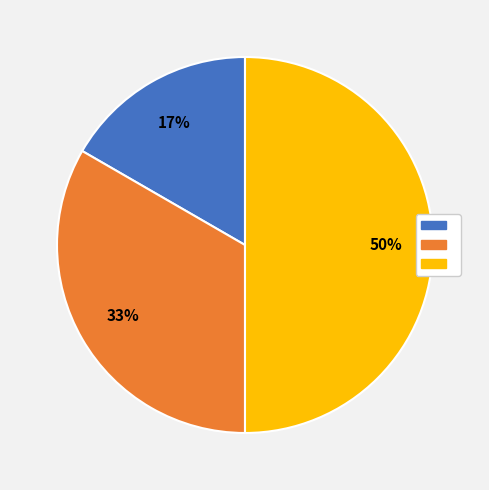

Count the number of slices in the pie.

3